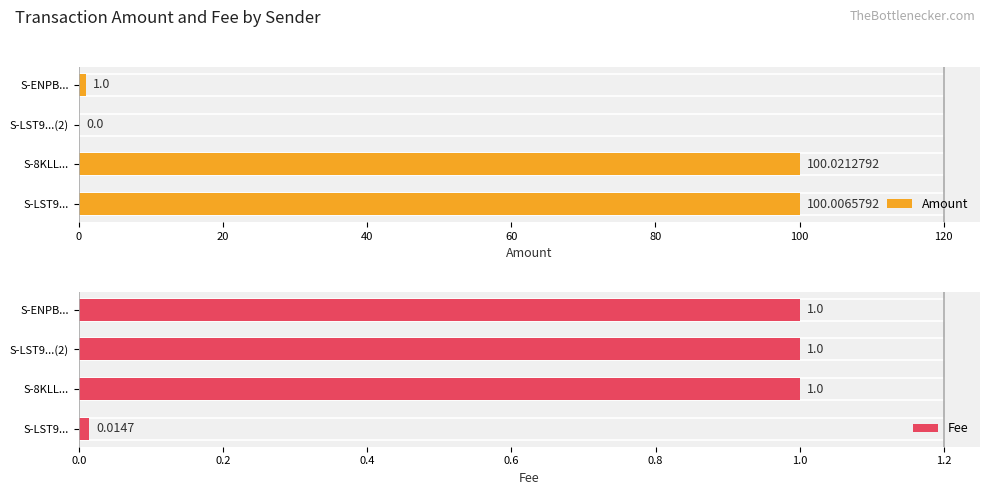

Which category has the highest value in the Amount series?

S-8KLL...